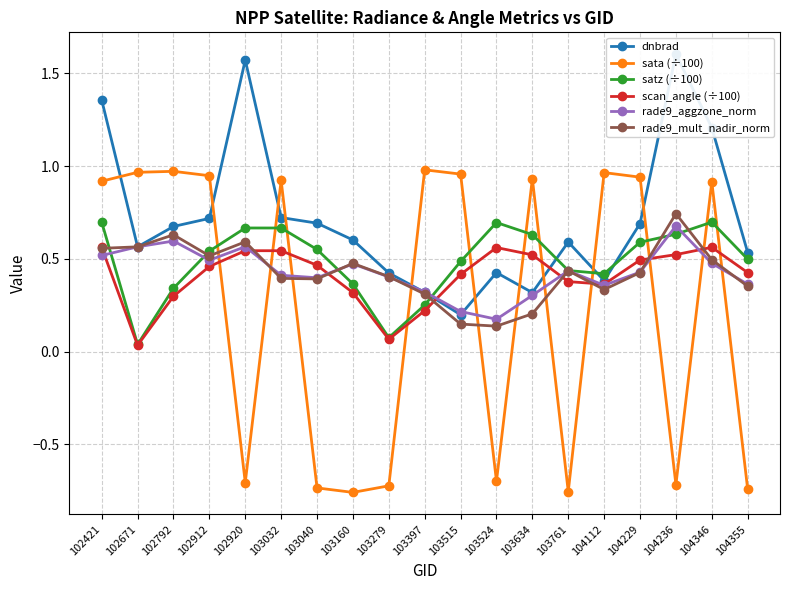

Is the value of satz (÷100) at 103397 greater than the value of rade9_mult_nadir_norm at 104355?

No